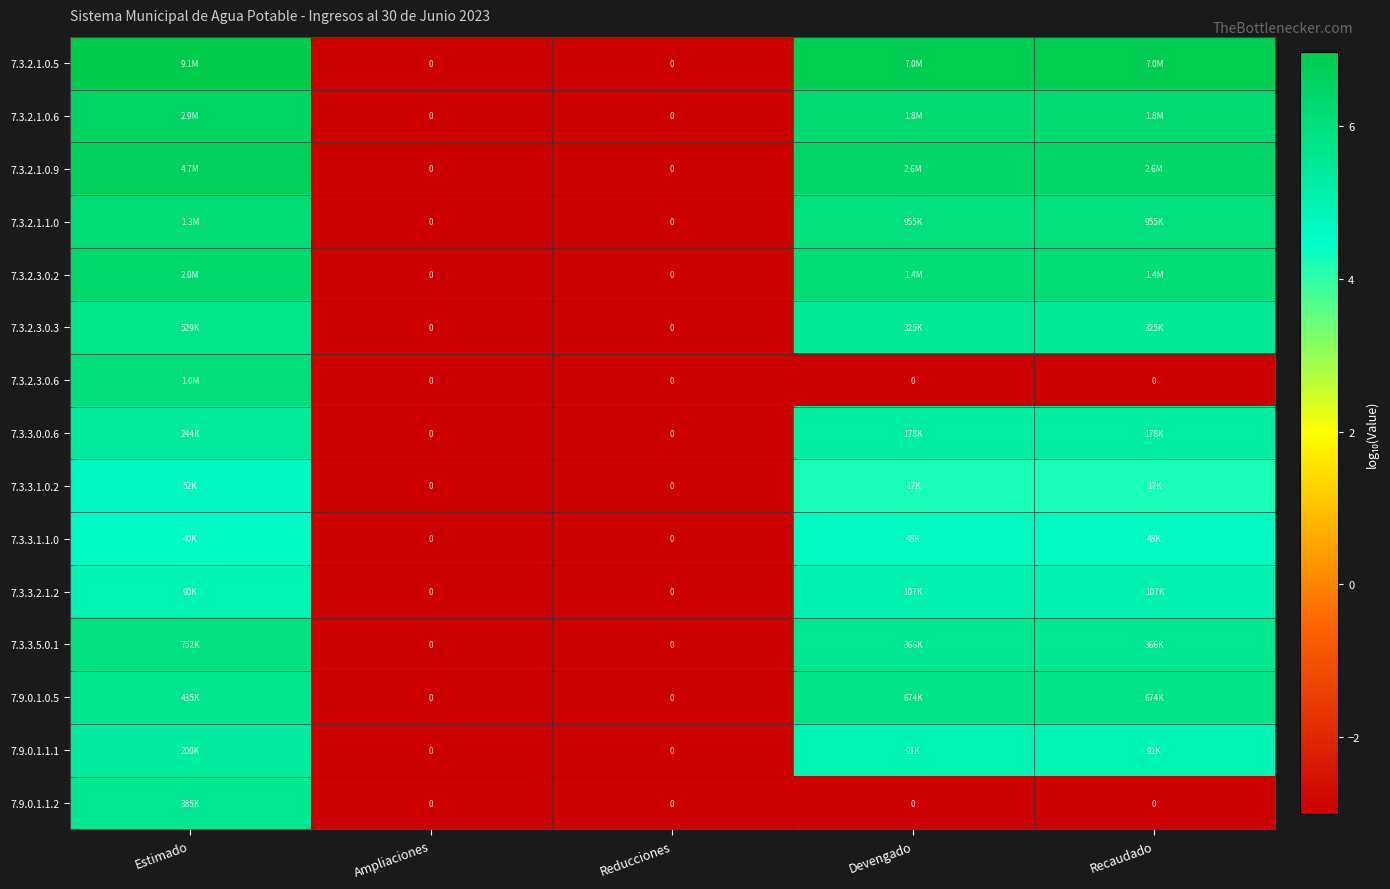

At which category is the sum across all series the highest?

Estimado